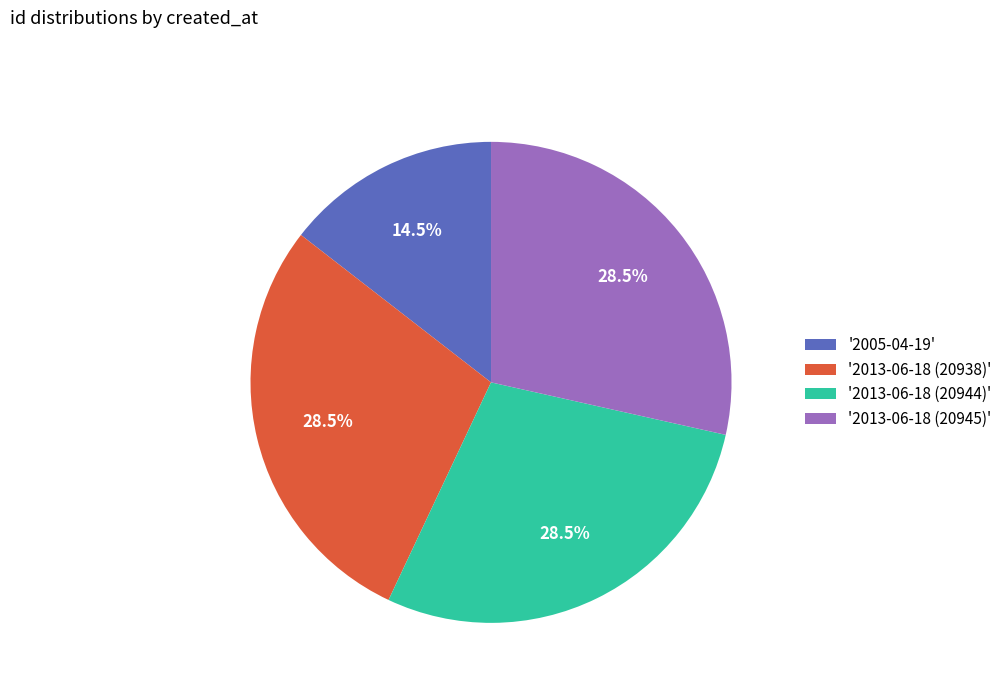

Is '2013-06-18 (20938)' the majority of the pie?

No